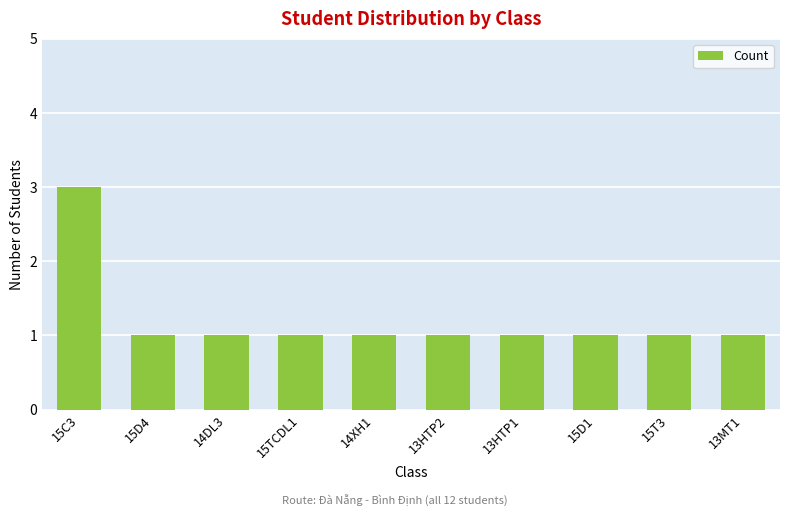

What is the average value?

1